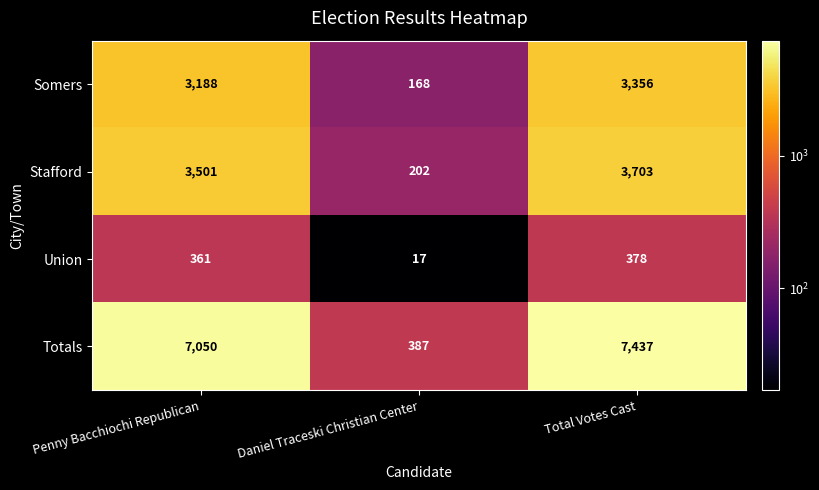

The value of Union at Daniel Traceski Christian Center is 17. True or false?

True